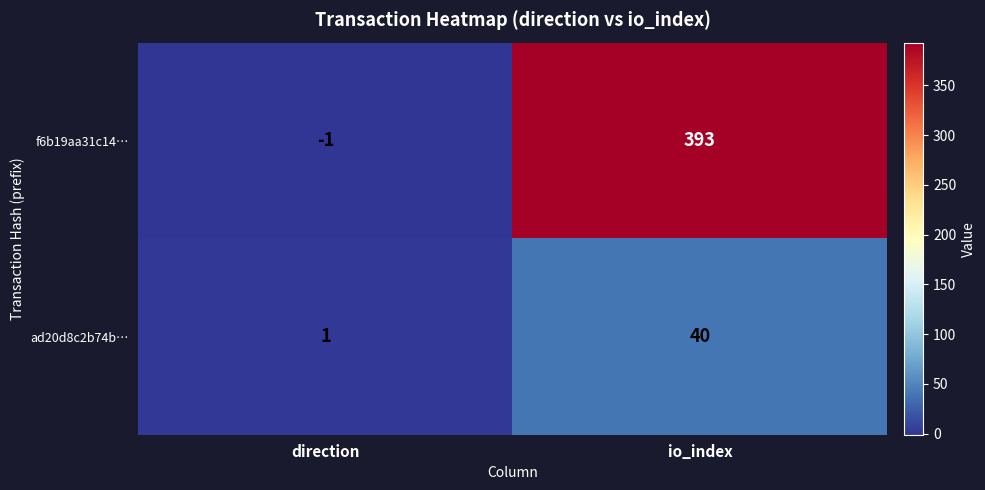

Count the number of data series in this chart.

2